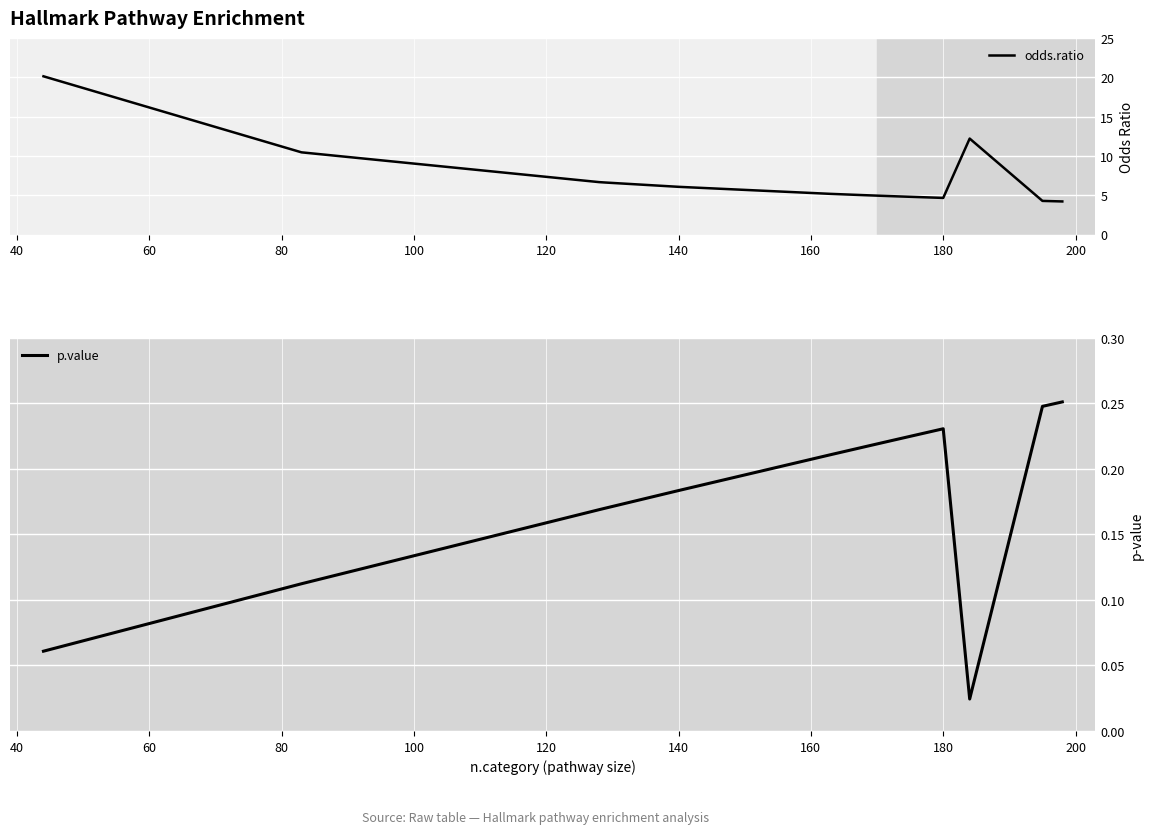

True or false: p.value and odds.ratio intersect in this chart.

False